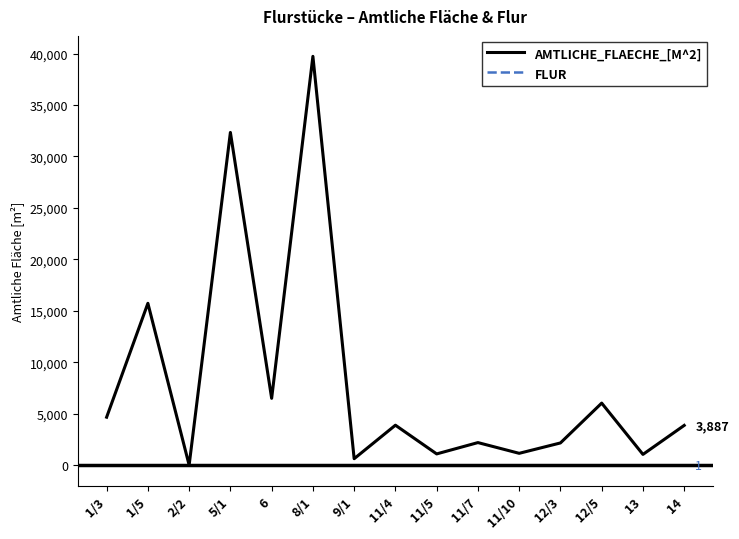

List the series in order of their overall mean, lowest first.

FLUR, AMTLICHE_FLAECHE_[M^2]